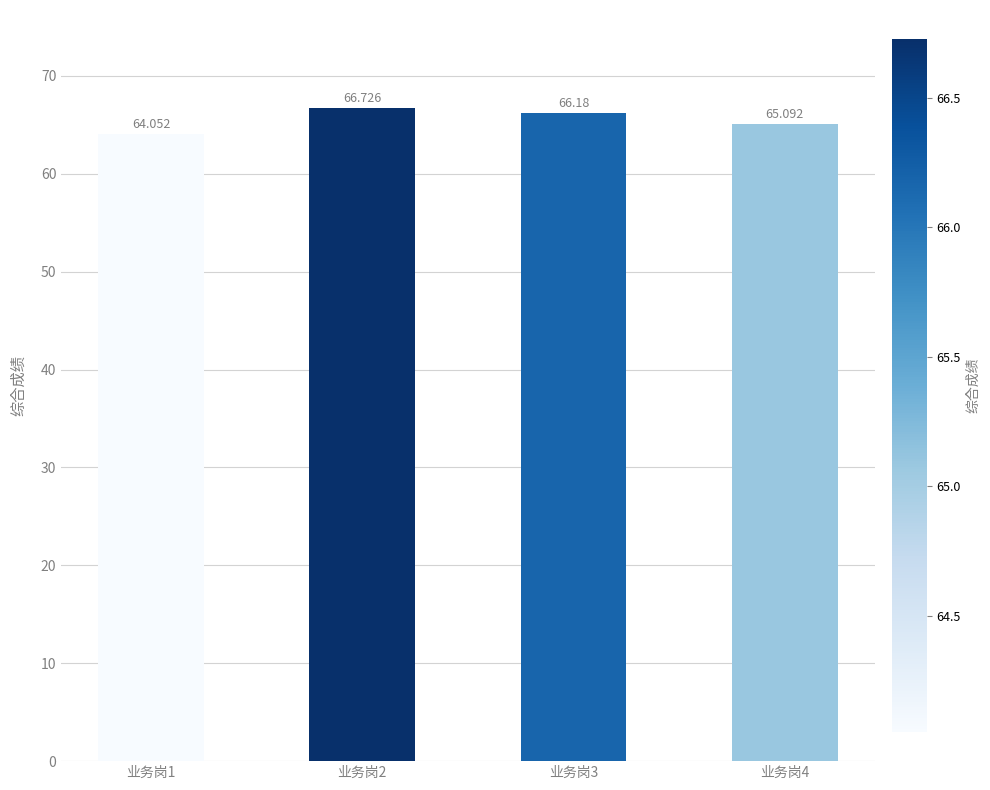

What is the sum of the values at 业务岗1 and 业务岗4?

129.1